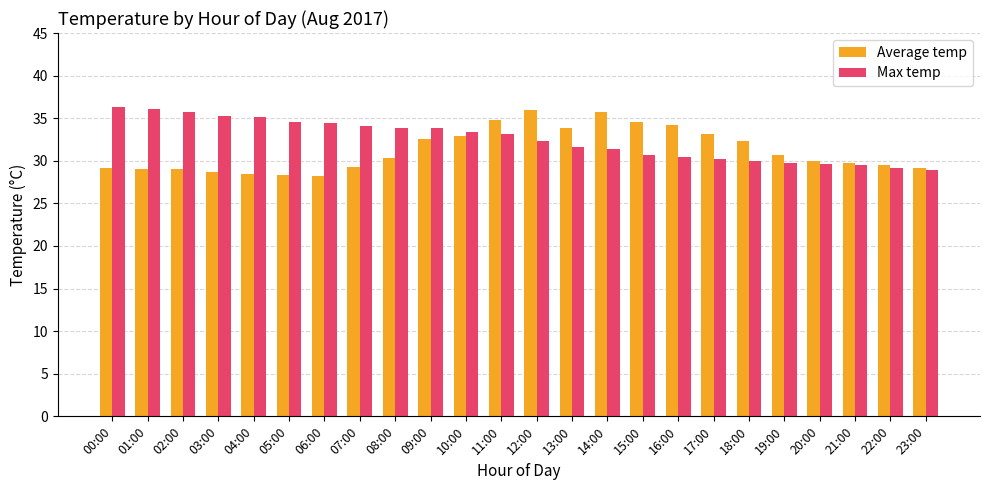

Which series has the largest total across all categories?

Max temp